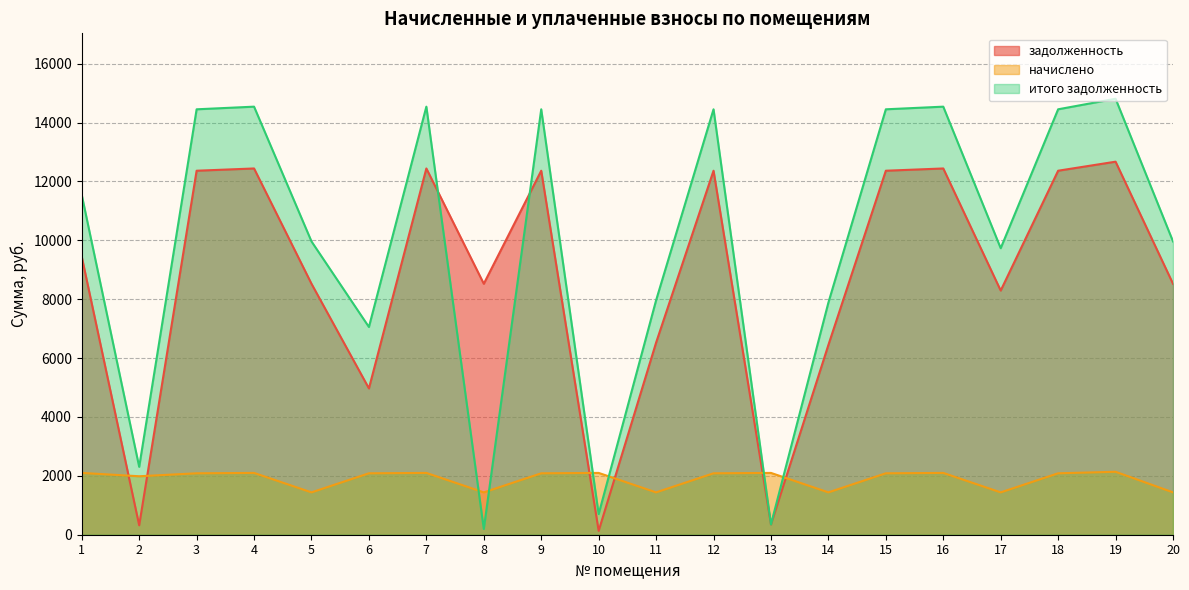

How many interior local valleys does the итого задолженность series have?

6